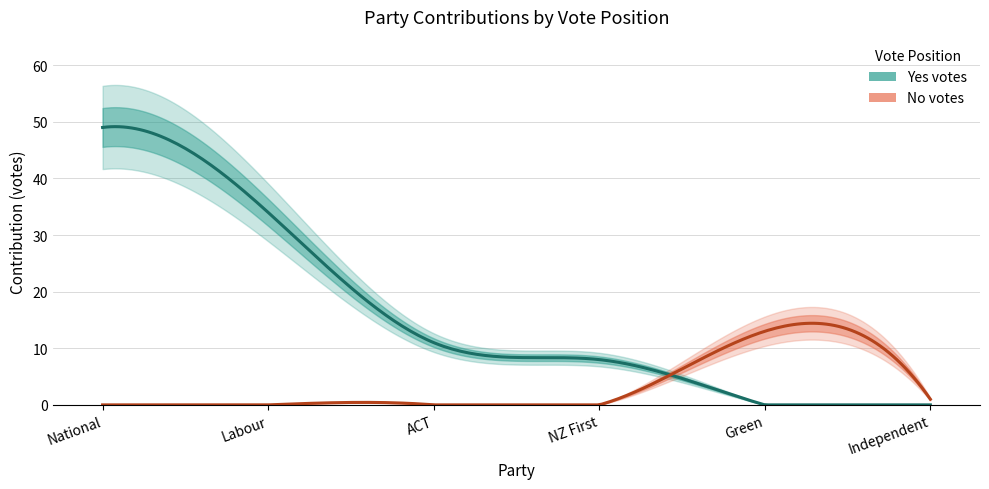

What is the difference between the highest and lowest values at NZ First?

8